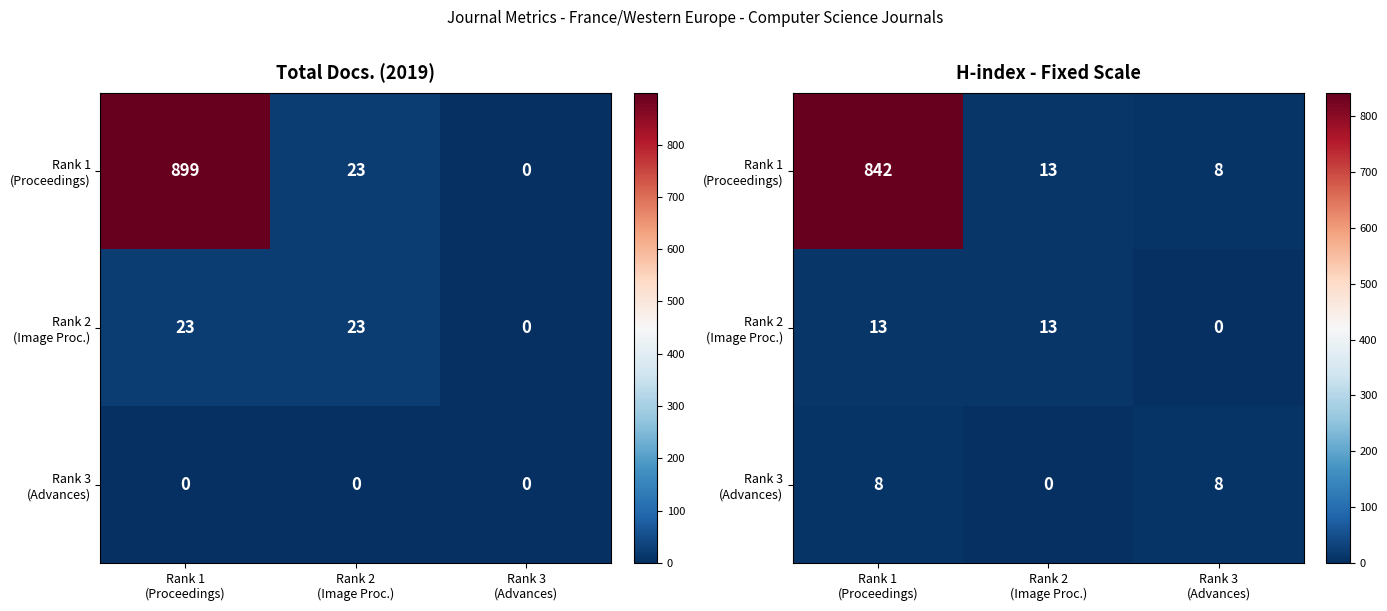

What is the spread (max minus min) of values at Rank 3
(Advances)?

8